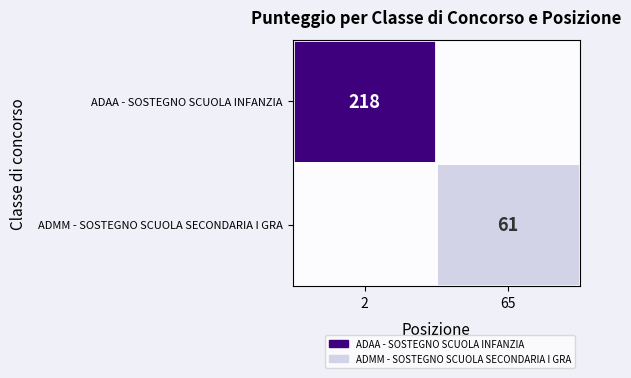

Which has a higher value, 2 or 65?

2